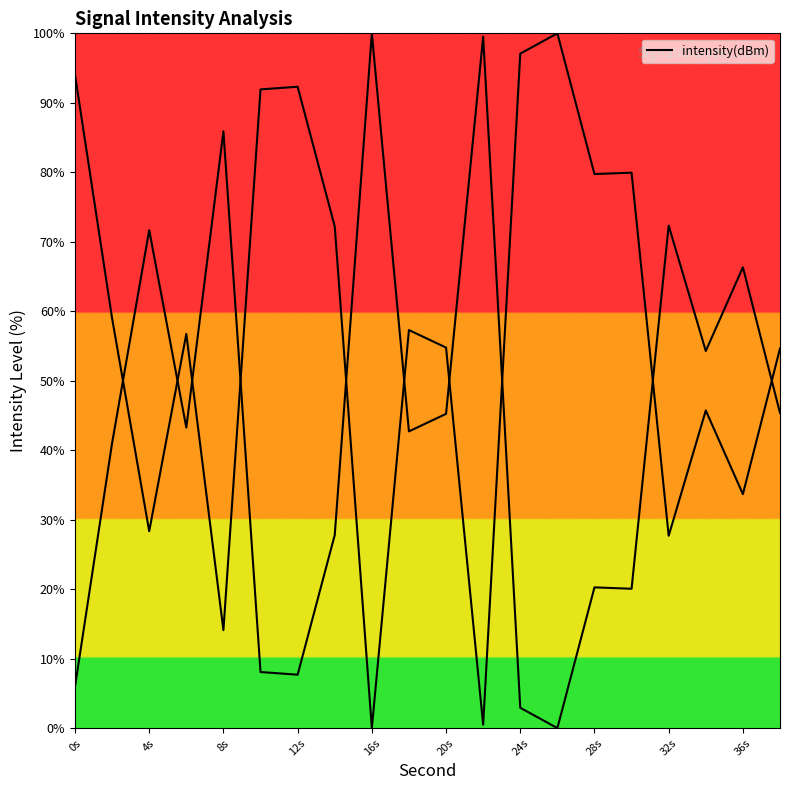

What is the label of the 15th point from the right?

20s